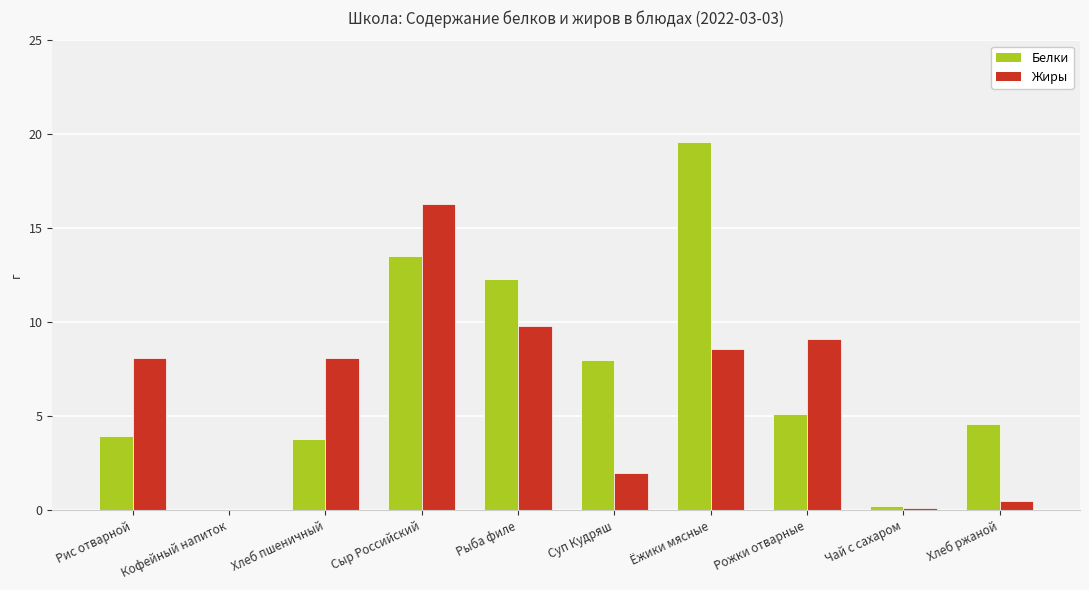

Which category has the highest value in the Жиры series?

Сыр Российский